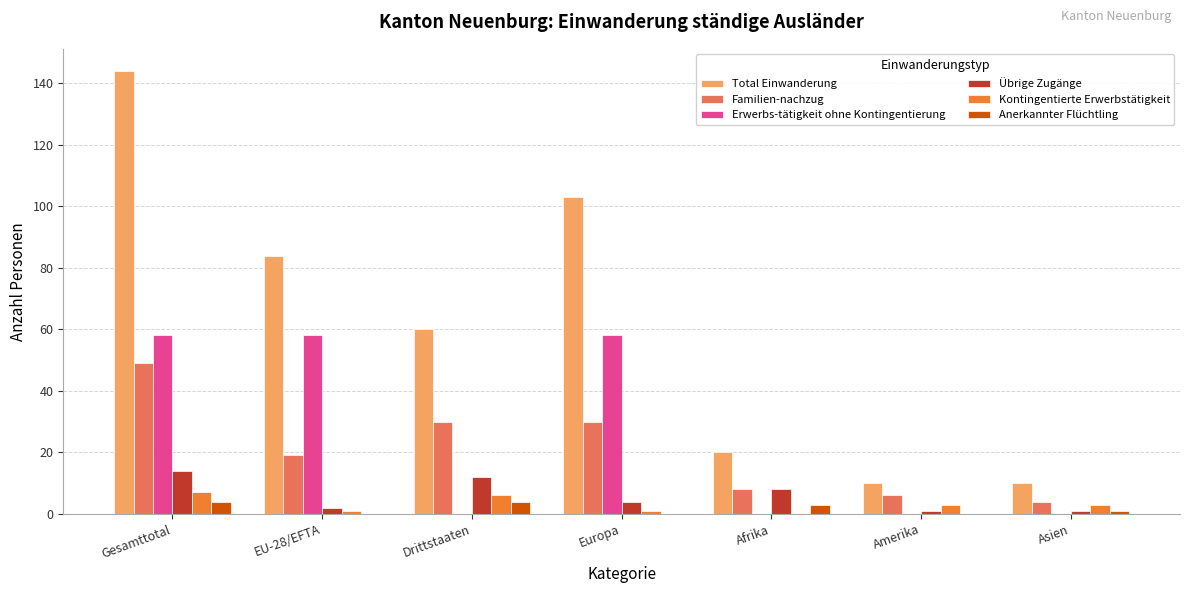

Which series has the widest spread of values?

Total Einwanderung